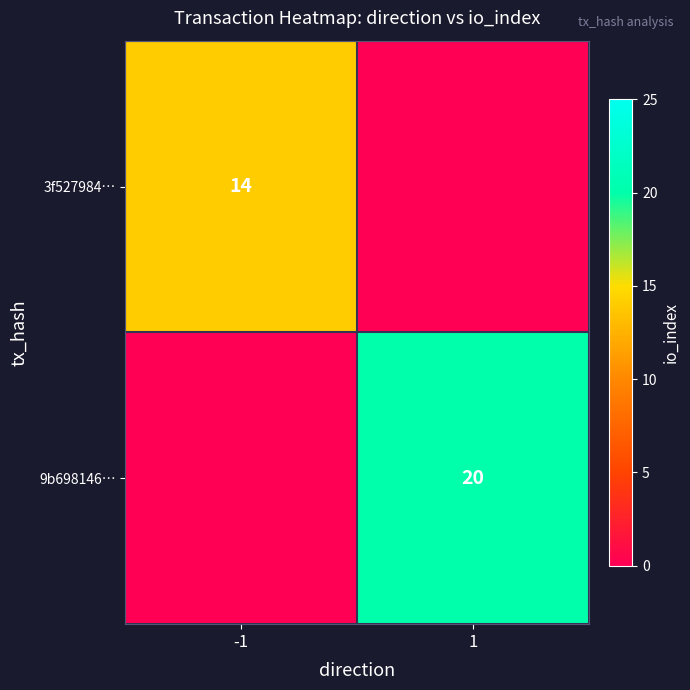

Between -1 and 1, which is larger?

-1